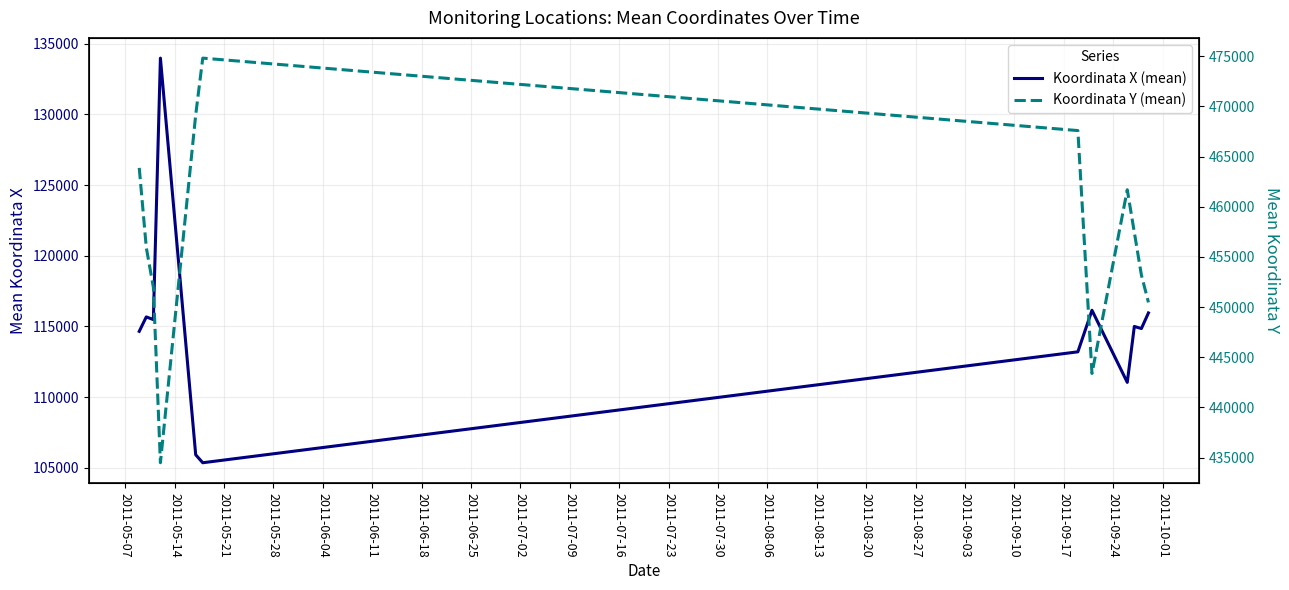

What is the difference between the maximum and minimum values in the Koordinata Y (mean) series?

40320